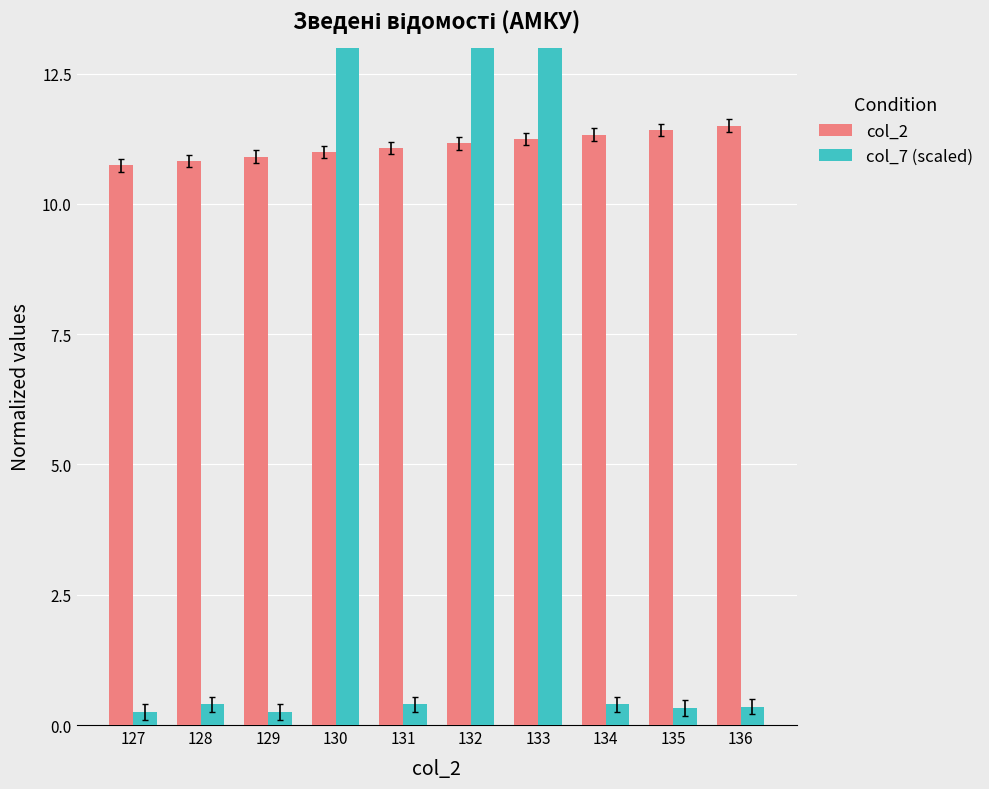

What is the difference between the highest and lowest values at 132?

17.6